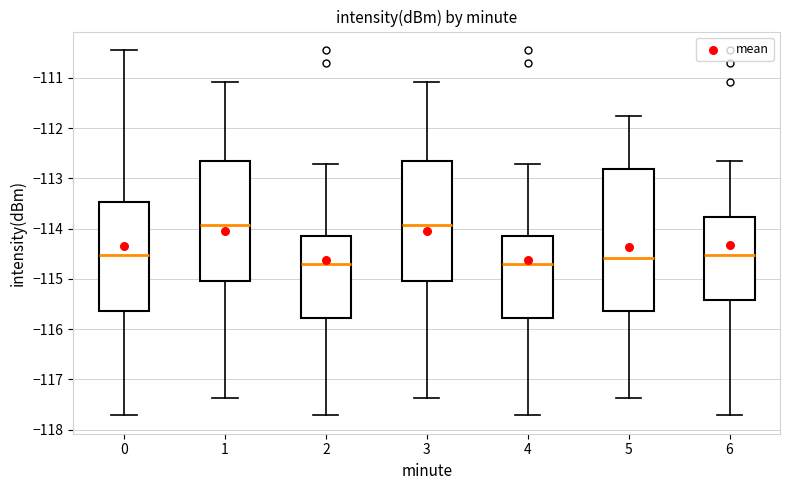

Reading left to right, read every box against the y-axis: the position of its median line, the range the box covers, and the ends of its whiskers. The values are not printed on the chart, so give them approximately, as read against the axis.

0: median -114.5, box -115.6 to -113.5, whiskers -117.7 to -110.4
1: median -113.9, box -115.0 to -112.7, whiskers -117.4 to -111.1
2: median -114.7, box -115.8 to -114.1, whiskers -117.7 to -112.7
3: median -113.9, box -115.0 to -112.7, whiskers -117.4 to -111.1
4: median -114.7, box -115.8 to -114.1, whiskers -117.7 to -112.7
5: median -114.6, box -115.6 to -112.8, whiskers -117.4 to -111.7
6: median -114.5, box -115.4 to -113.8, whiskers -117.7 to -112.6